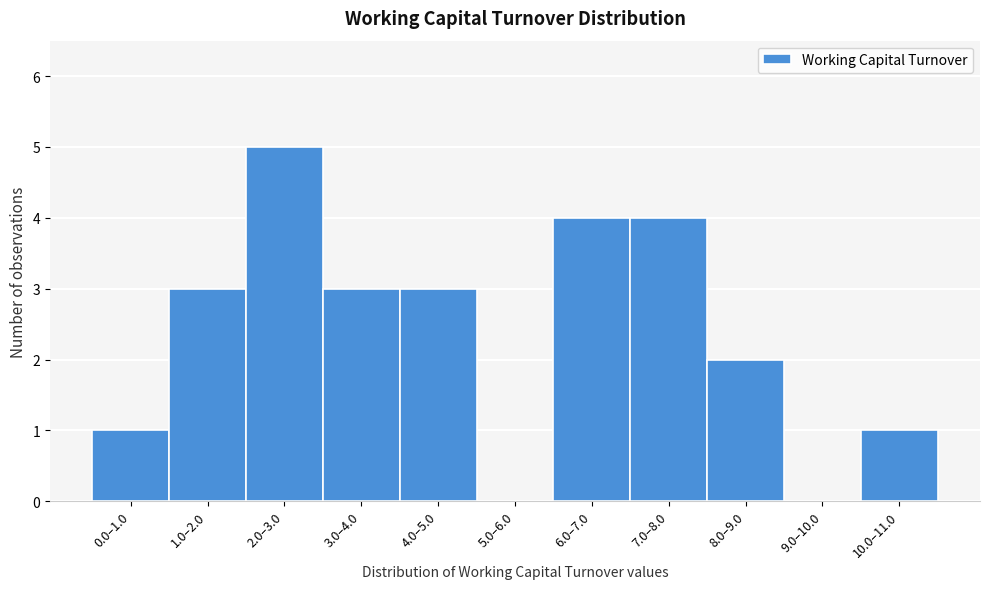

Reading left to right, extract all data points from this chart.

0.0–1.0=1	1.0–2.0=3	2.0–3.0=5	3.0–4.0=3	4.0–5.0=3	5.0–6.0=0	6.0–7.0=4	7.0–8.0=4	8.0–9.0=2	9.0–10.0=0	10.0–11.0=1